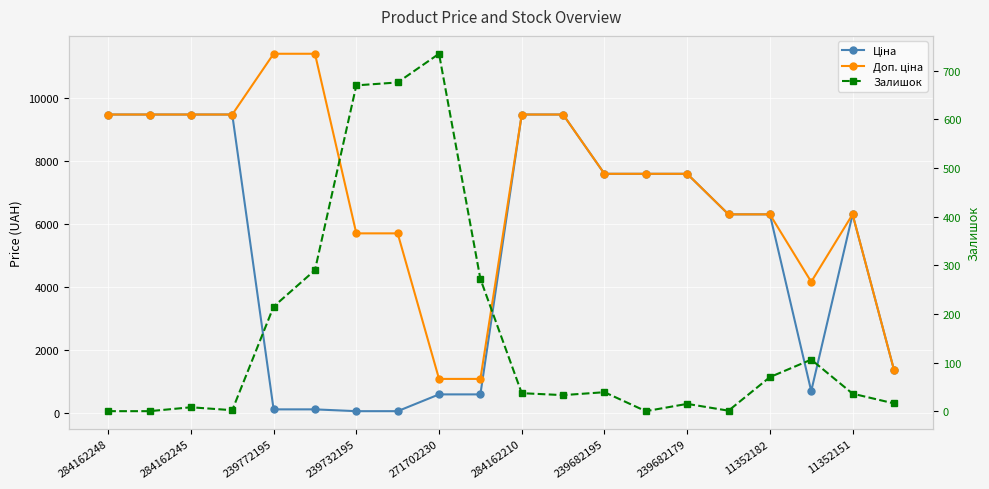

How many interior local peaks does the Ціна series have?

1